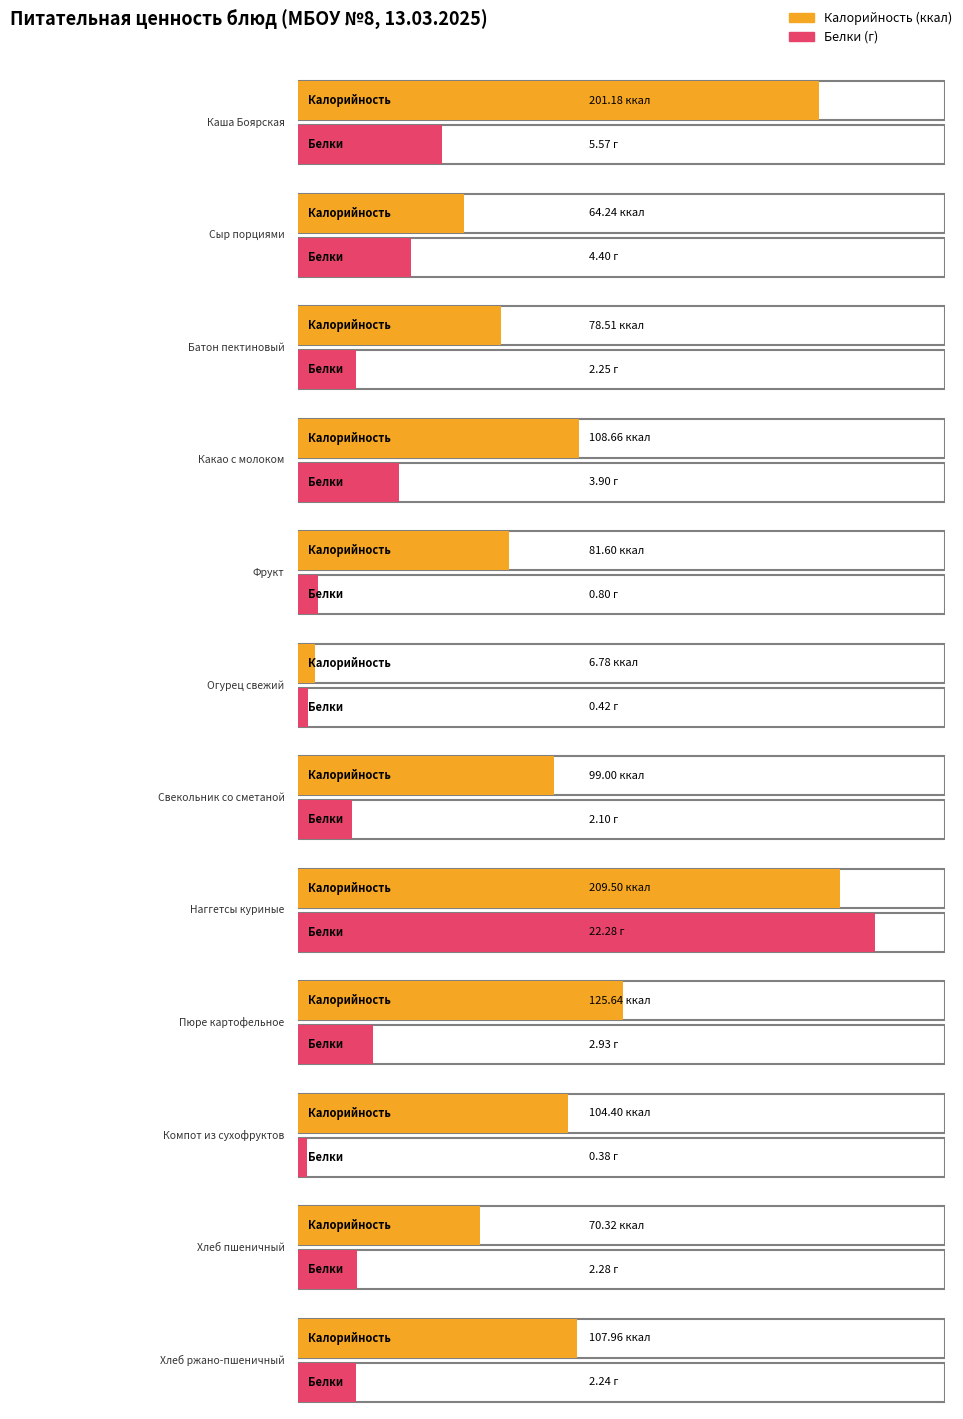

How many values in the Белки series exceed 2?

9